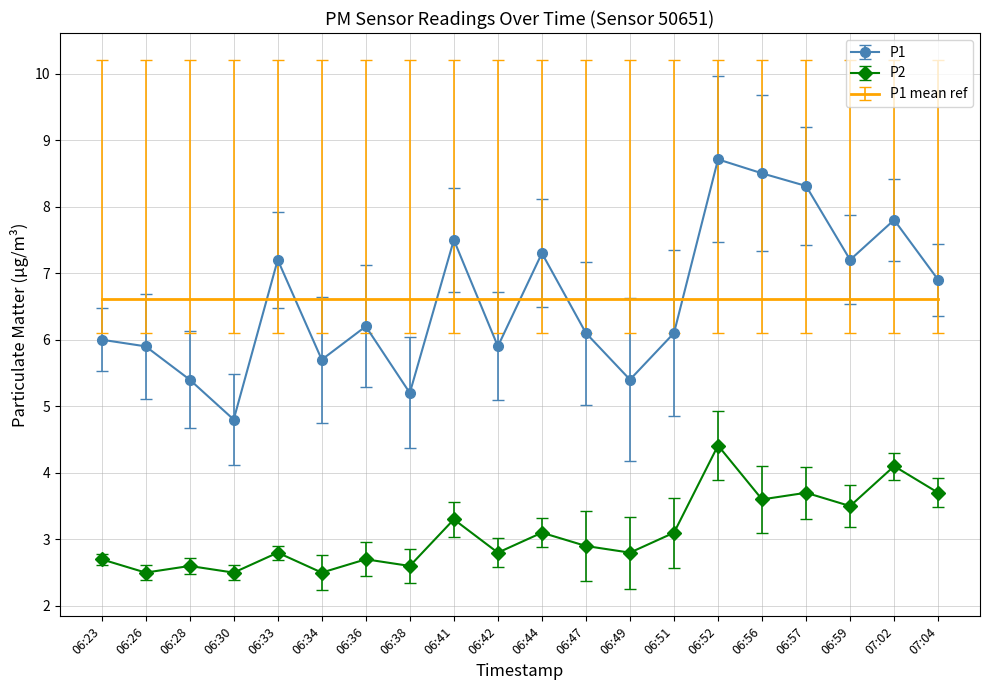

True or false: P1 and P2 cross at least once.

False